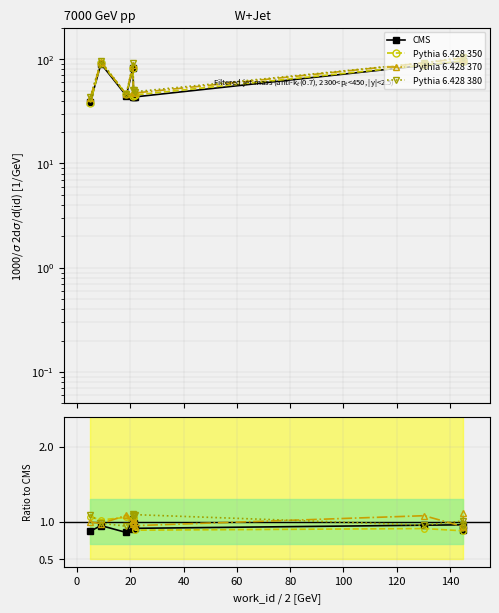

Is this an area chart (filled region under the line)?

No